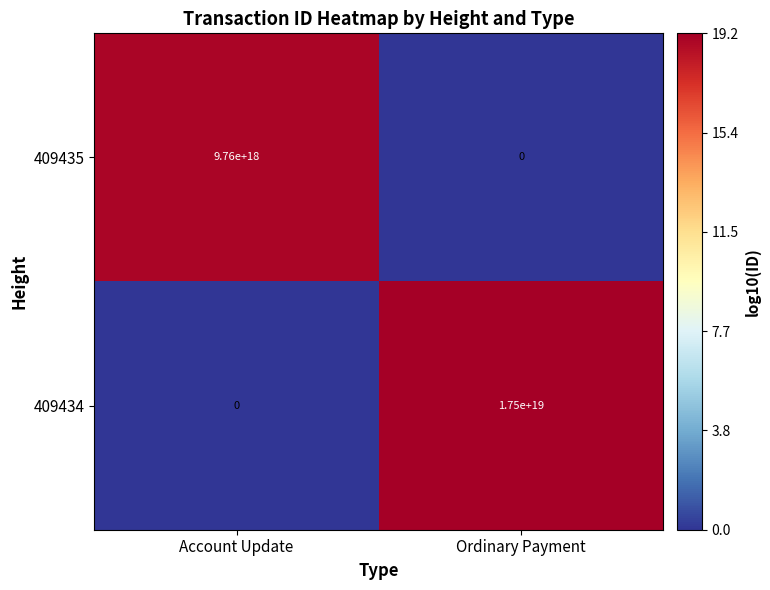

Is it true that 409434 equals 6983622901147523072 at Ordinary Payment?

False